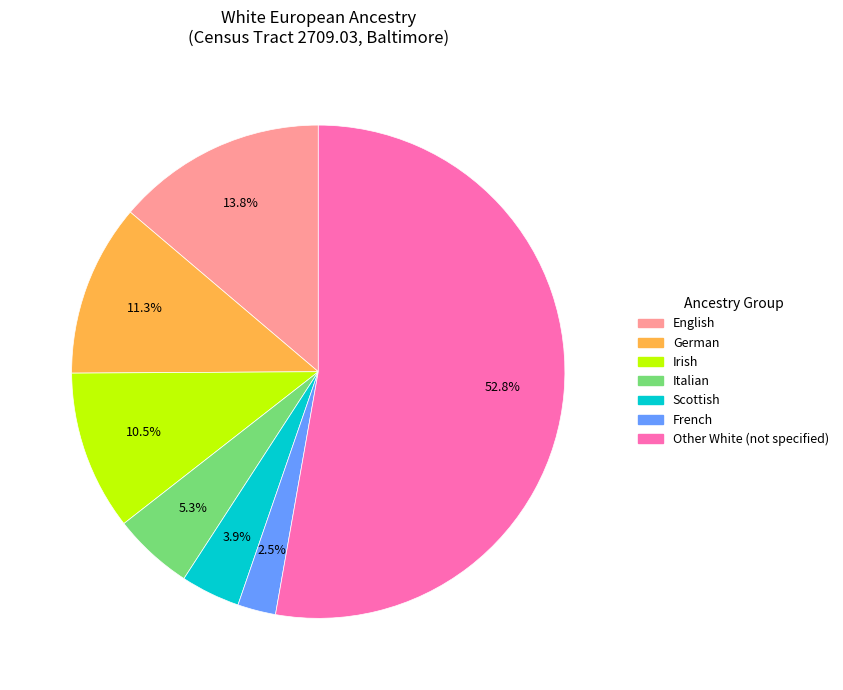

To the nearest percent, what is the difference between the largest and smallest slice percentages?

50%